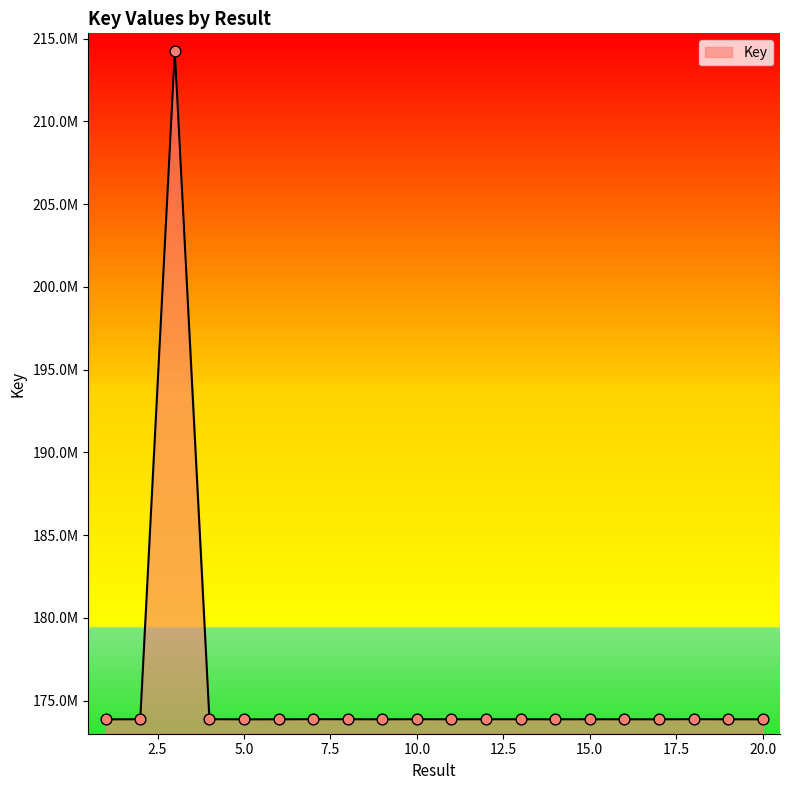

Does the chart have visible grid lines?

No